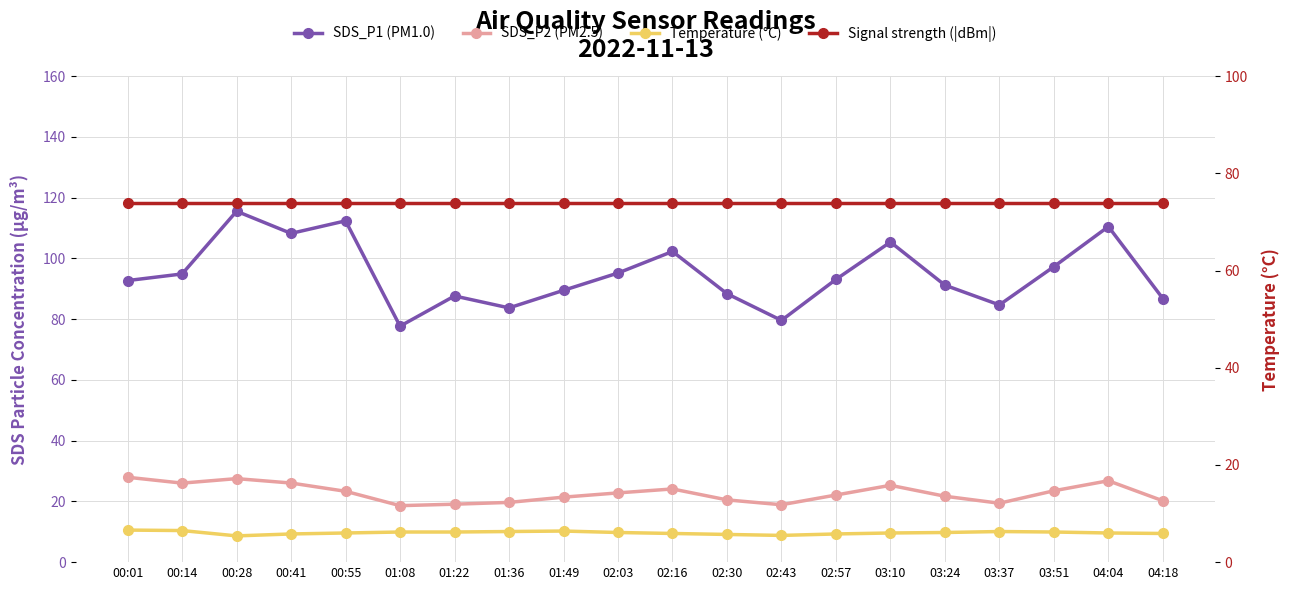

At 03:37, list the series in order from largest to smallest.

SDS_P1 (PM1.0), Signal strength (|dBm|), SDS_P2 (PM2.5), Temperature (°C)